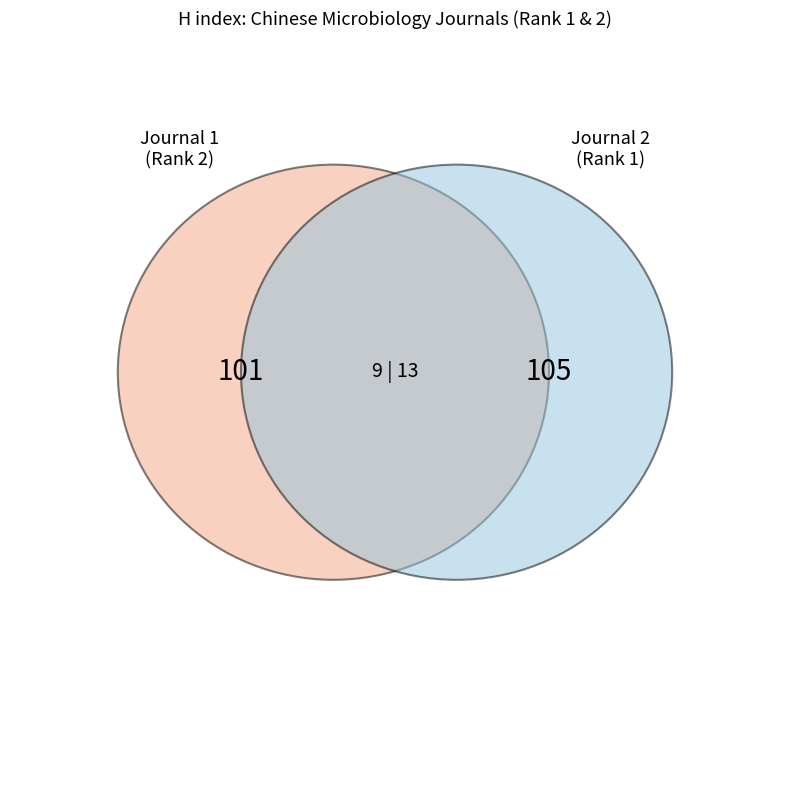

How many segments does this pie chart have?

2